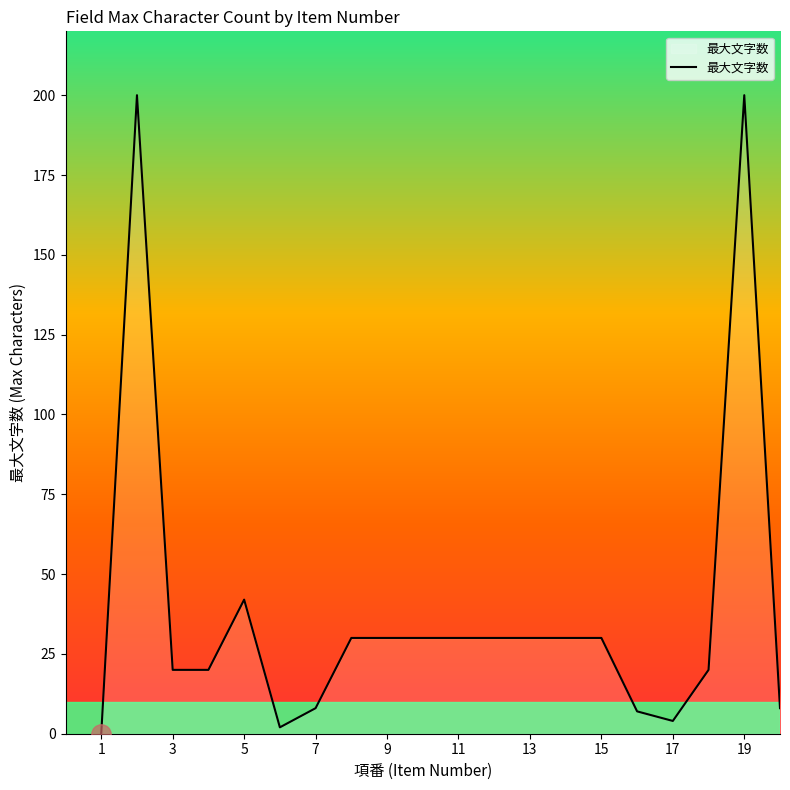

What is the difference between the maximum and minimum values?

200